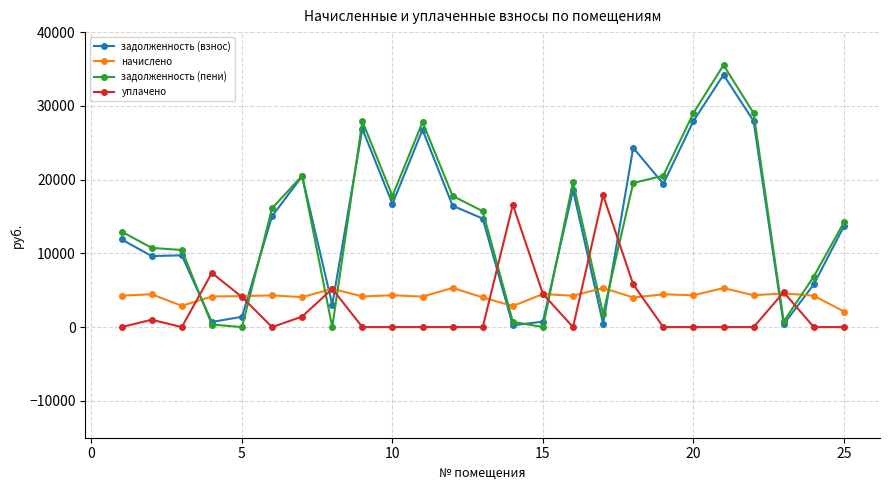

True or false: задолженность (взнос) and уплачено cross at least once.

True